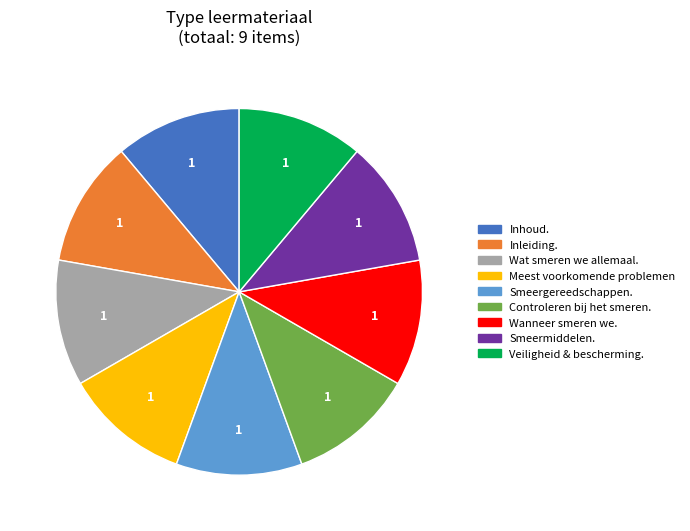

How many slices are in this pie chart?

9